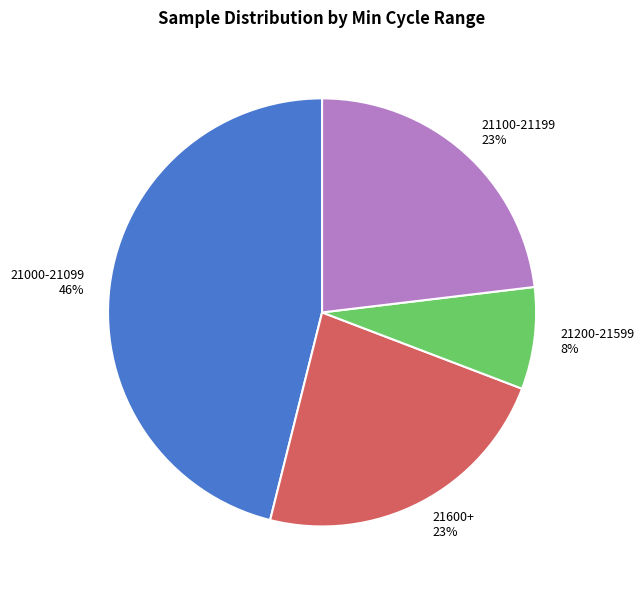

To the nearest percent, what is the difference between the largest and smallest slice percentages?

38%